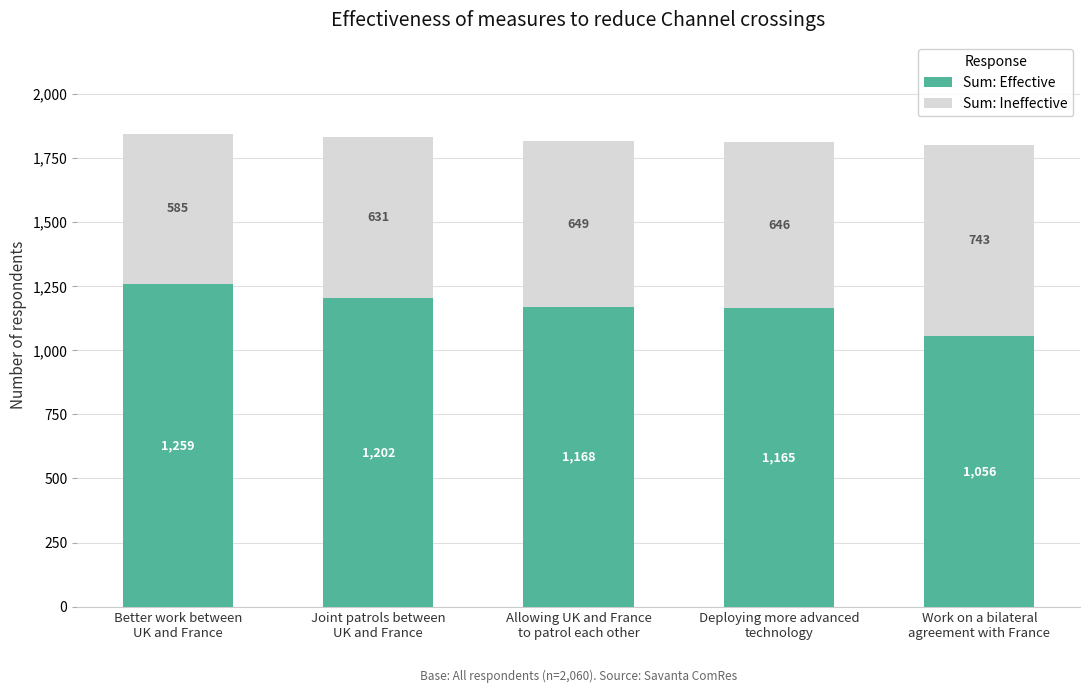

What is the maximum value for Sum: Effective?

1259